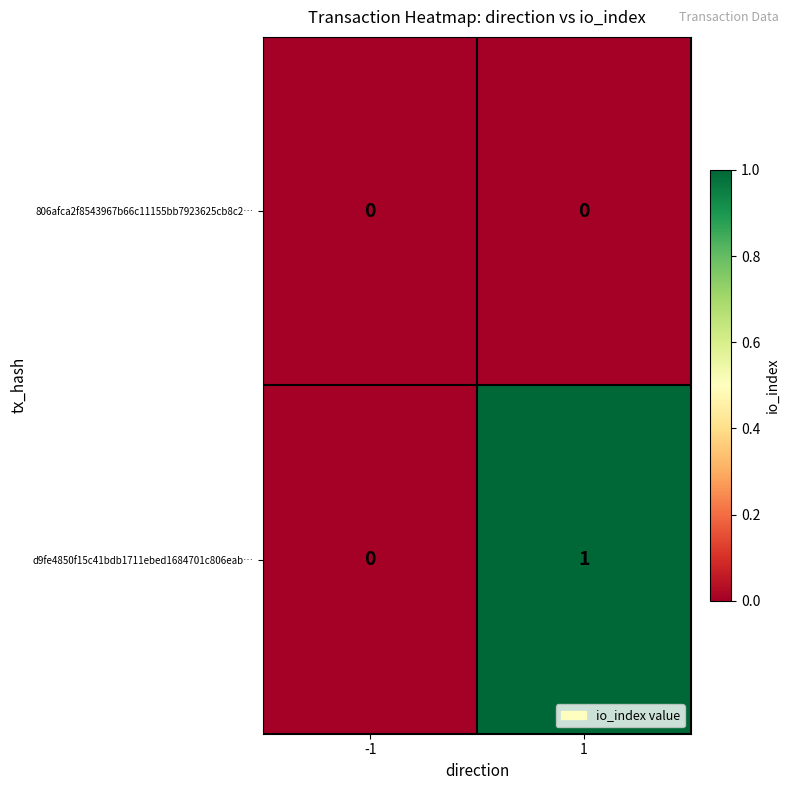

The d9fe4850f15c41bdb1711ebed1684701c806eab… series shows 0 at -1. True or false?

True